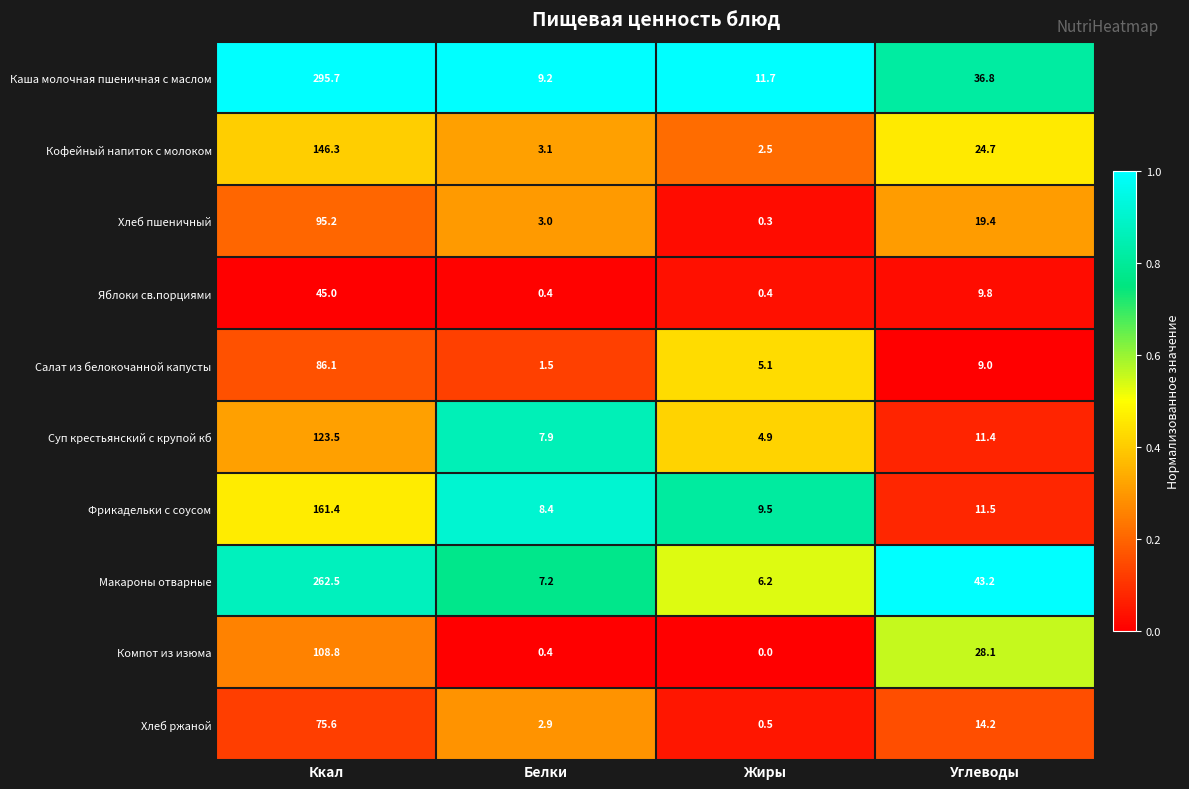

True or false: Каша молочная пшеничная с маслом has a value of 11.7 at Жиры.

True